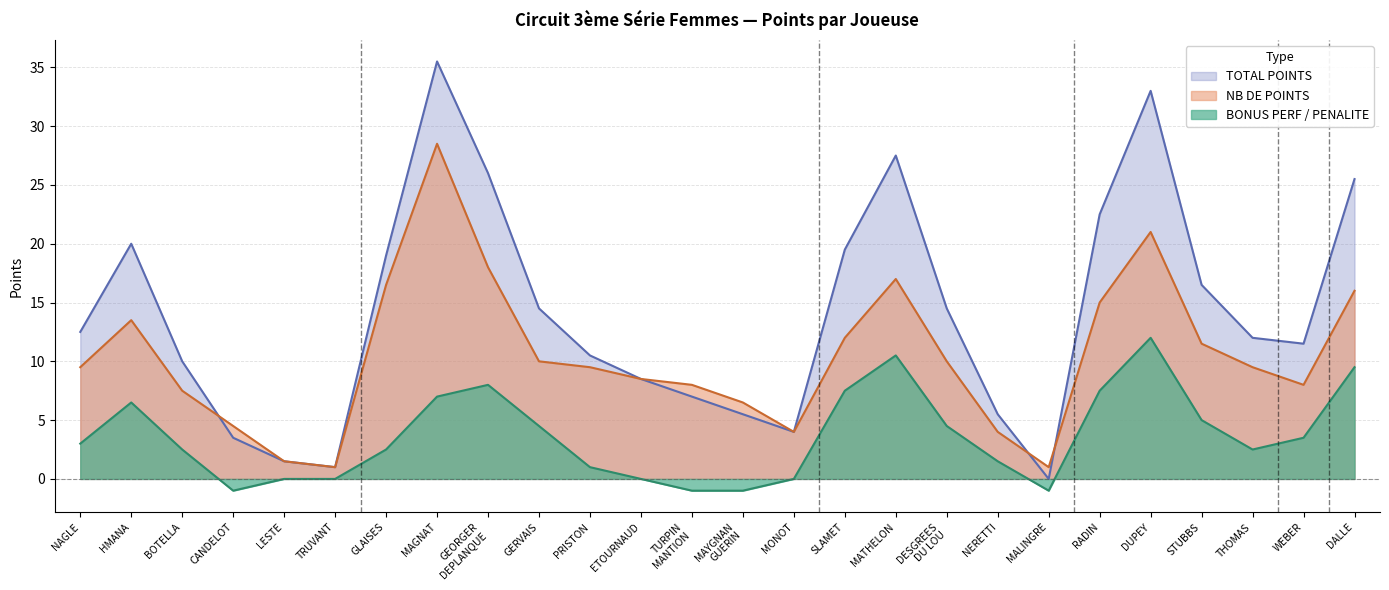

At which category does NB DE POINTS reach its first local valley?

TRUVANT